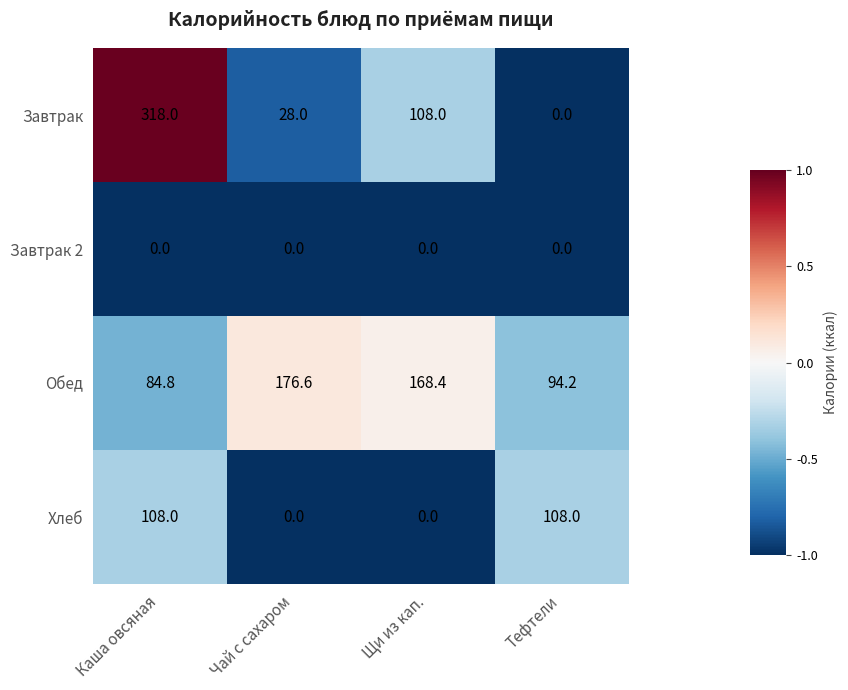

Rank the series at Каша овсяная from lowest to highest value.

Завтрак 2, Обед, Хлеб, Завтрак